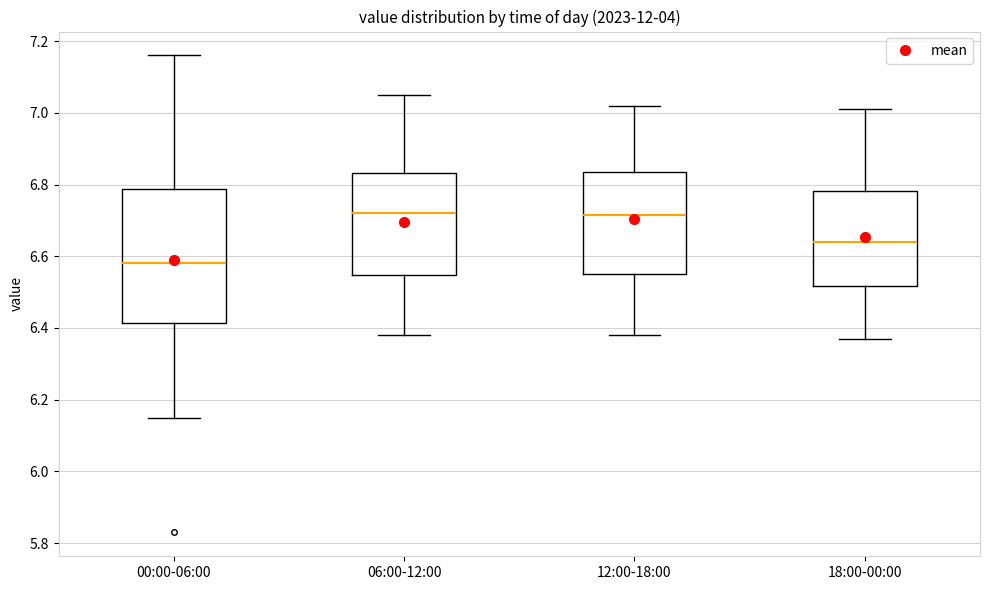

Reading left to right, transcribe this box plot: for each box, give where its median line is, the range the box spans, and where its two whiskers end, as read against the y-axis. The values are not printed on the chart, so give them approximately, as read against the axis.

00:00-06:00: median 6.58, box 6.42 to 6.78, whiskers 6.16 to 7.16
06:00-12:00: median 6.72, box 6.54 to 6.84, whiskers 6.38 to 7.06
12:00-18:00: median 6.72, box 6.56 to 6.84, whiskers 6.38 to 7.02
18:00-00:00: median 6.64, box 6.52 to 6.78, whiskers 6.38 to 7.02